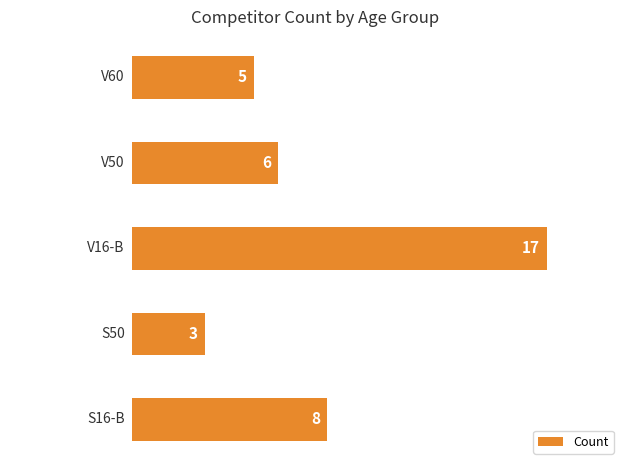

How many data points are less than 6?

2